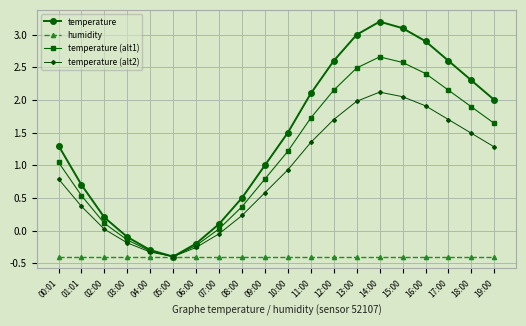

How many lines are shown in the chart?

4